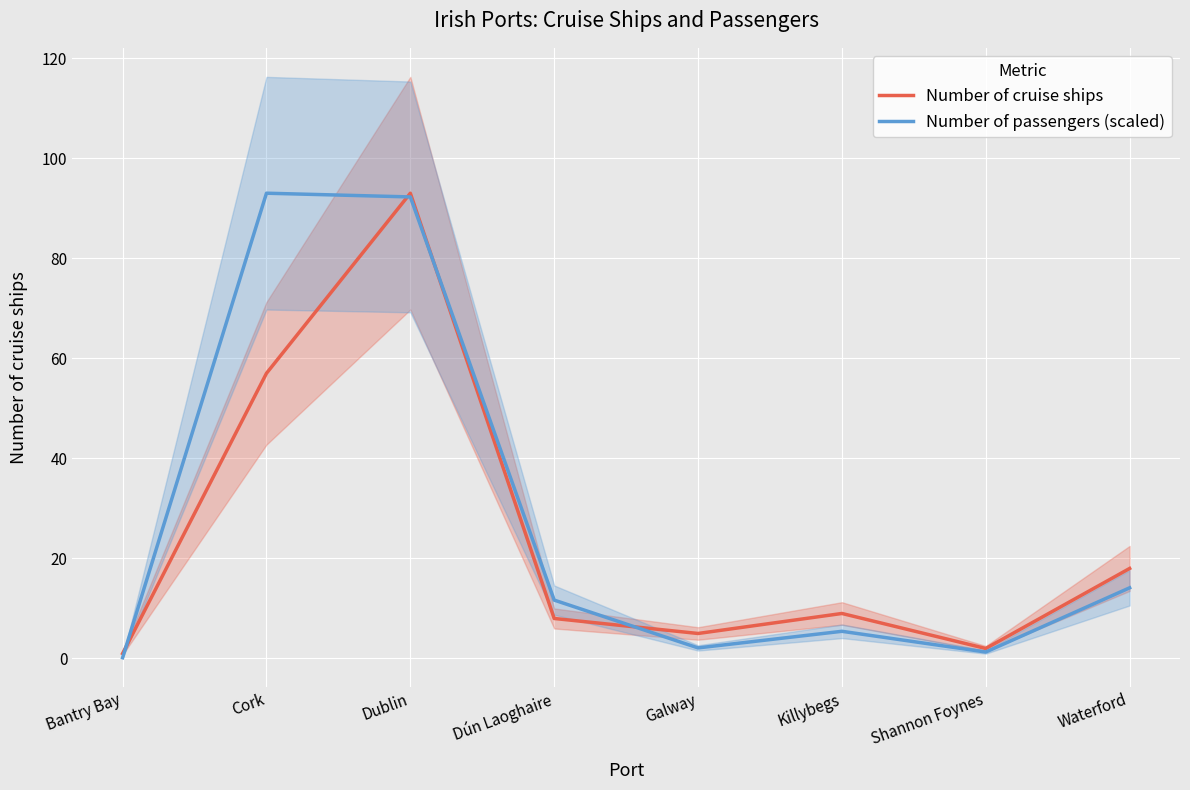

What is the greatest value displayed?

93.0